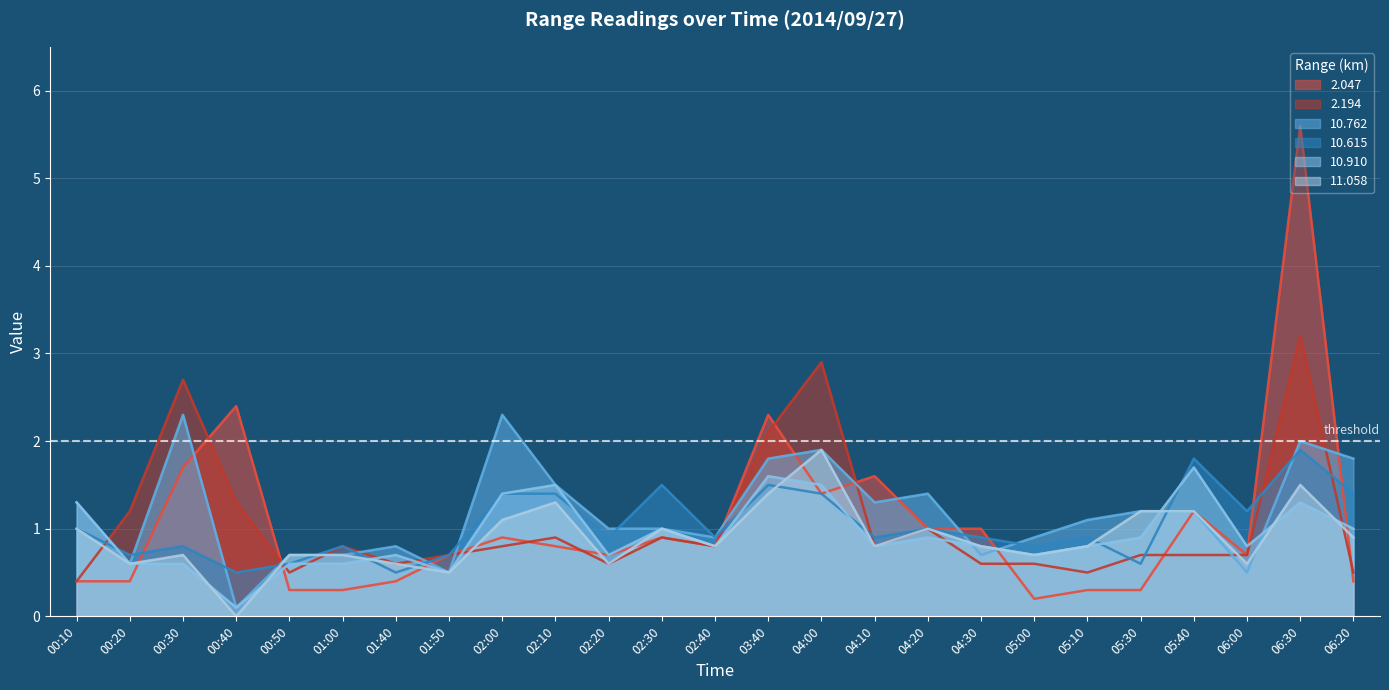

True or false: 2.194 and 10.615 cross at least once.

True